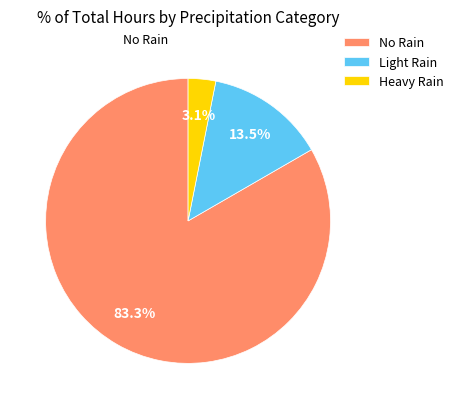

Does Light Rain account for over 50% of the chart?

No